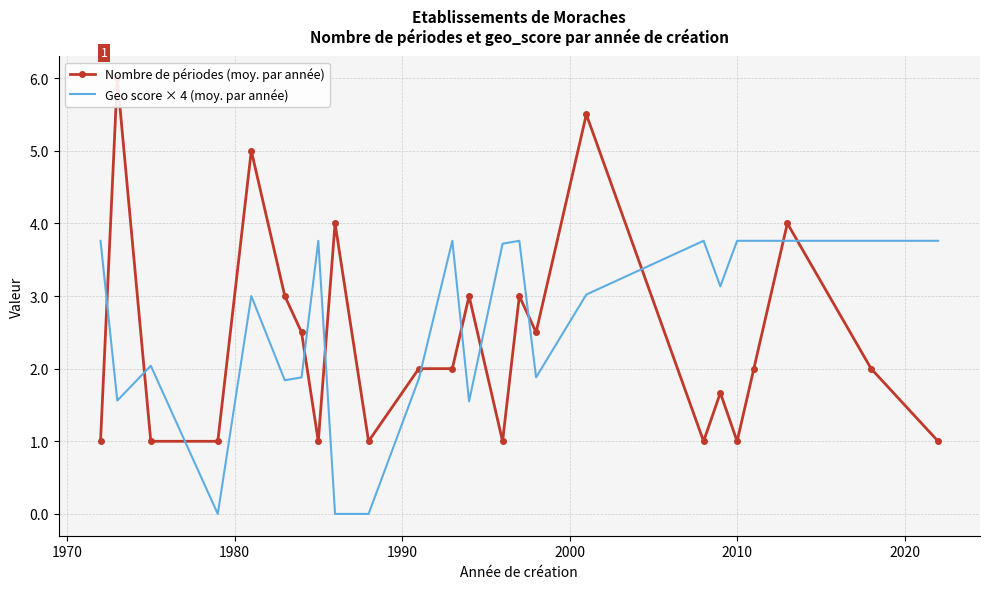

Which series has the largest range (max minus min)?

Nombre de périodes (moy. par année)